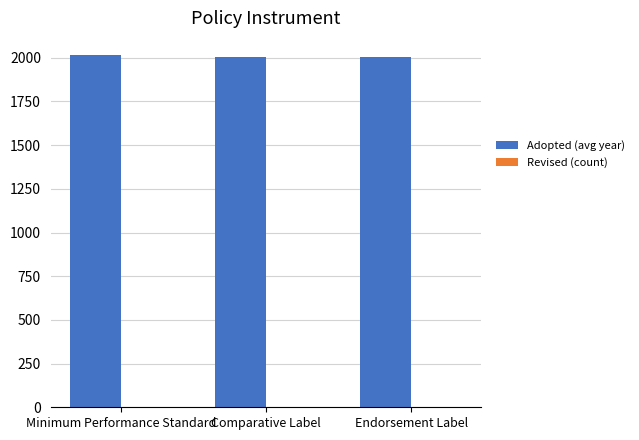

True or false: Adopted (avg year) has a value of 2003 at Endorsement Label.

True